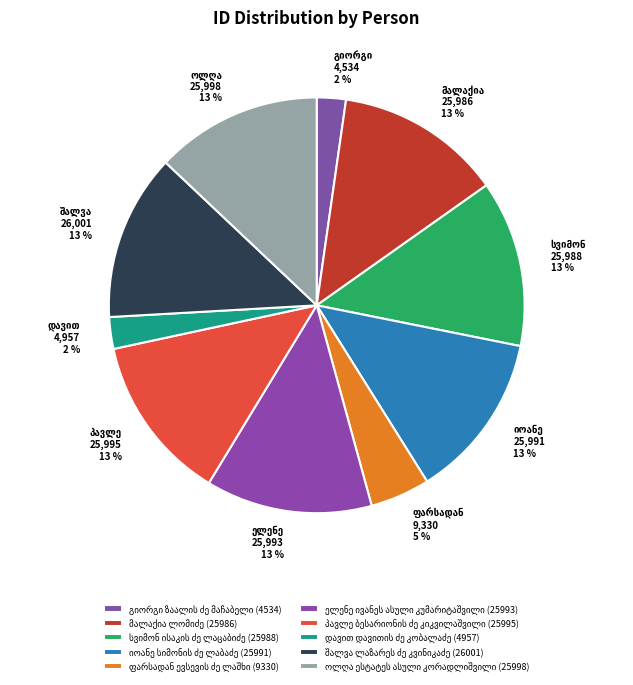

To the nearest percent, what is the difference between the ოლღა ესტატეს ასული კორადლიშვილი and დავით დავითის ძე კობალაძე slice percentages?

10%